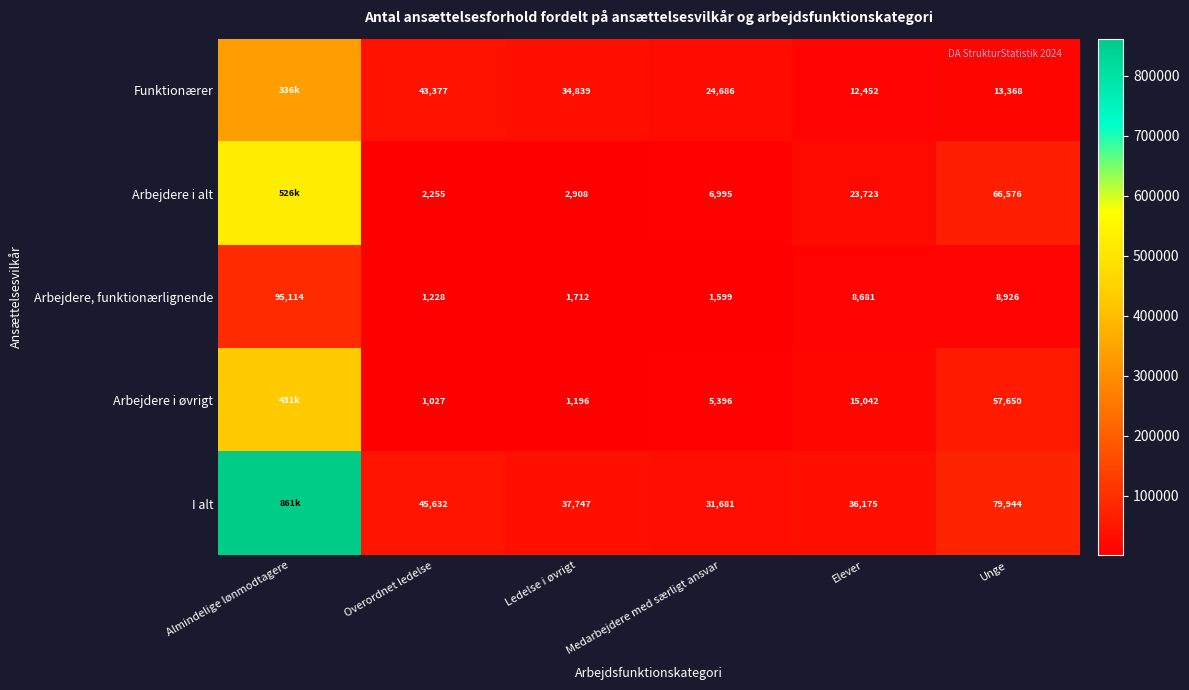

At which category does the chart reach its peak across all series?

Almindelige lønmodtagere